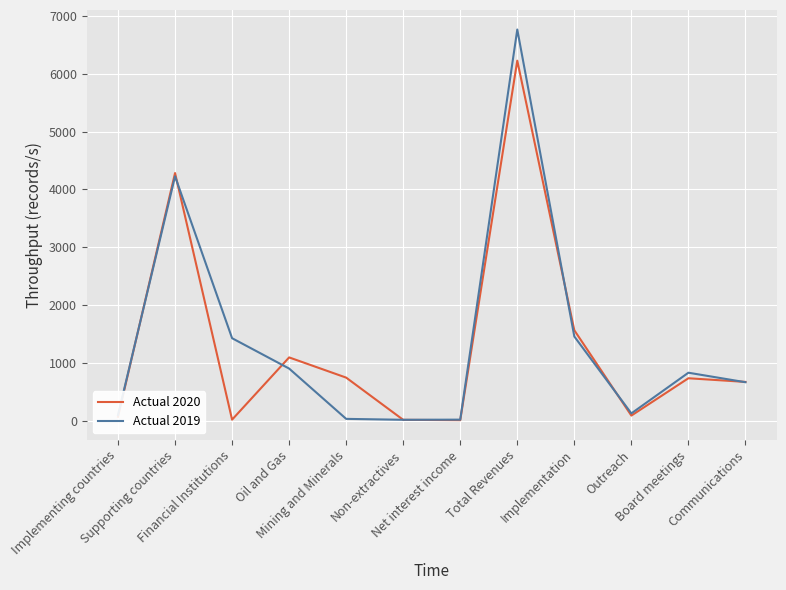

What is the greatest value displayed?

6763.6